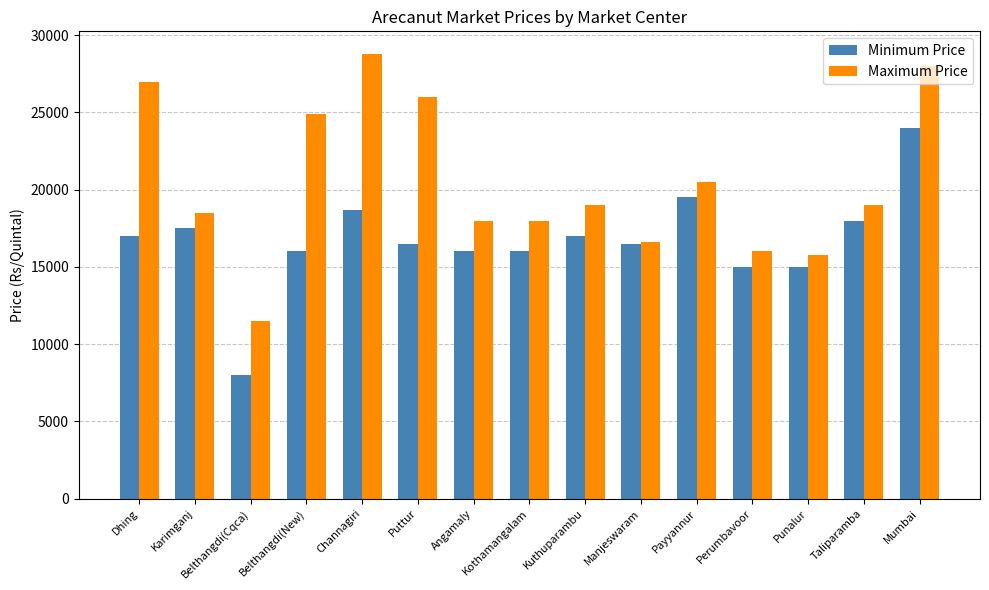

Reading left to right, list all the values displayed in this chart.

Minimum Price: Dhing=17000	Karimganj=17500	Belthangdi(Cqca)=8000	Belthangdi(New)=16000	Channagiri=18697	Puttur=16500	Angamaly=16000	Kothamangalam=16000	Kuthuparambu=17000	Manjeswaram=16500	Payyannur=19500	Perumbavoor=15000	Punalur=15000	Taliparamba=18000	Mumbai=24000
Maximum Price: Dhing=27000	Karimganj=18500	Belthangdi(Cqca)=11500	Belthangdi(New)=24900	Channagiri=28809	Puttur=26000	Angamaly=18000	Kothamangalam=18000	Kuthuparambu=19000	Manjeswaram=16600	Payyannur=20500	Perumbavoor=16000	Punalur=15800	Taliparamba=19000	Mumbai=28000